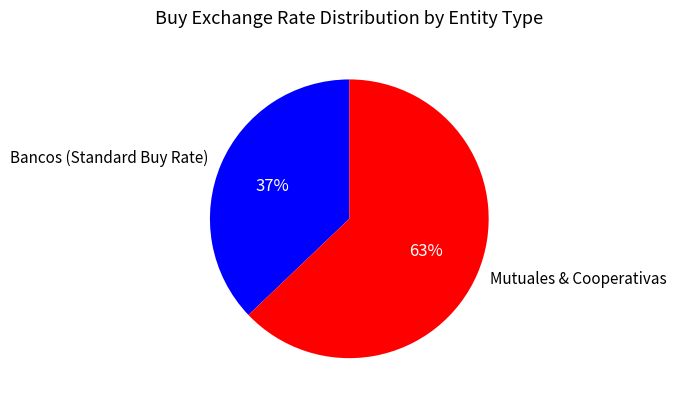

To the nearest percent, what percentage of the pie is Bancos (Standard Buy Rate)?

37%